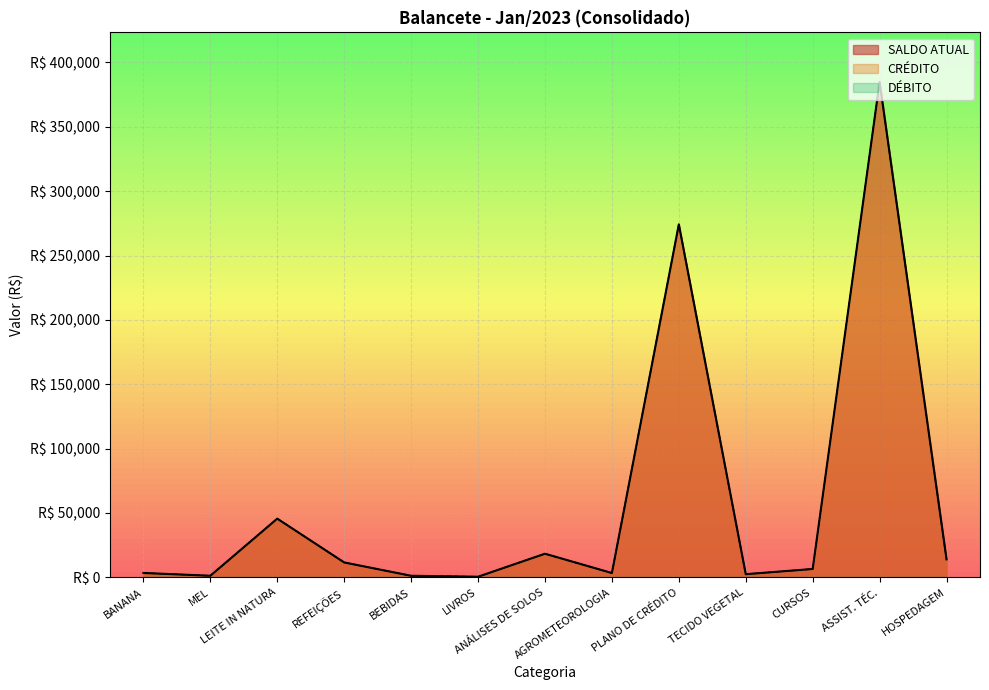

Is it true that CRÉDITO equals 490.0 at LIVROS?

True